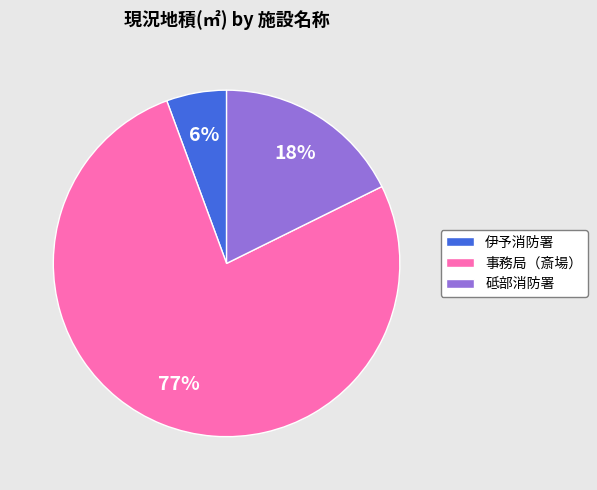

To the nearest percent, what is the average slice percentage?

33%